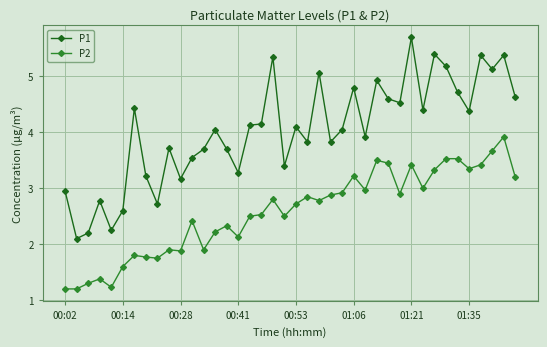

How many values in the P2 series are below 2?

12